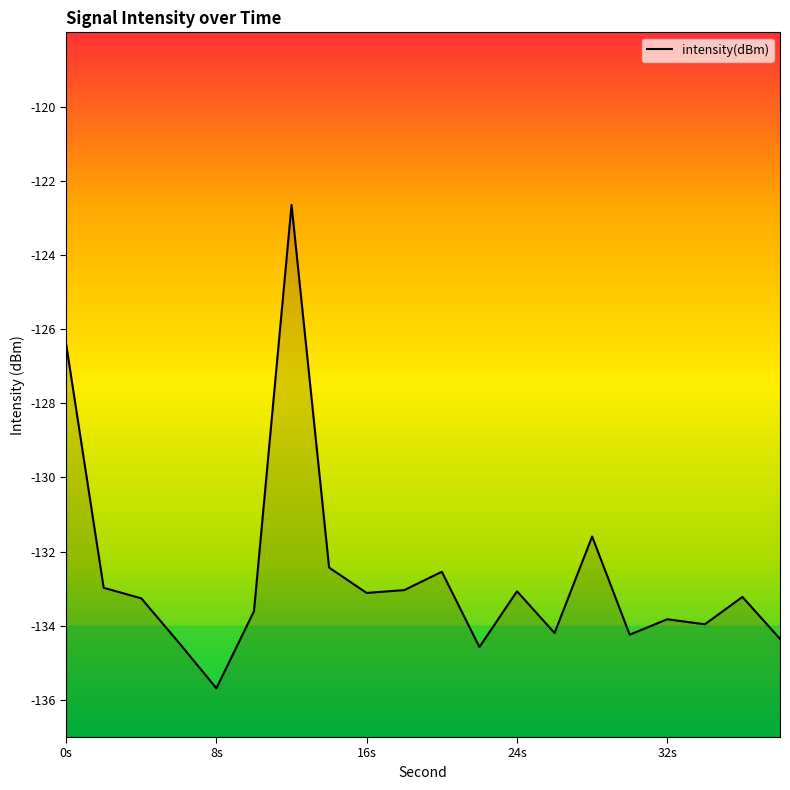

True or false: the data shows -133.1 at 16s.

True